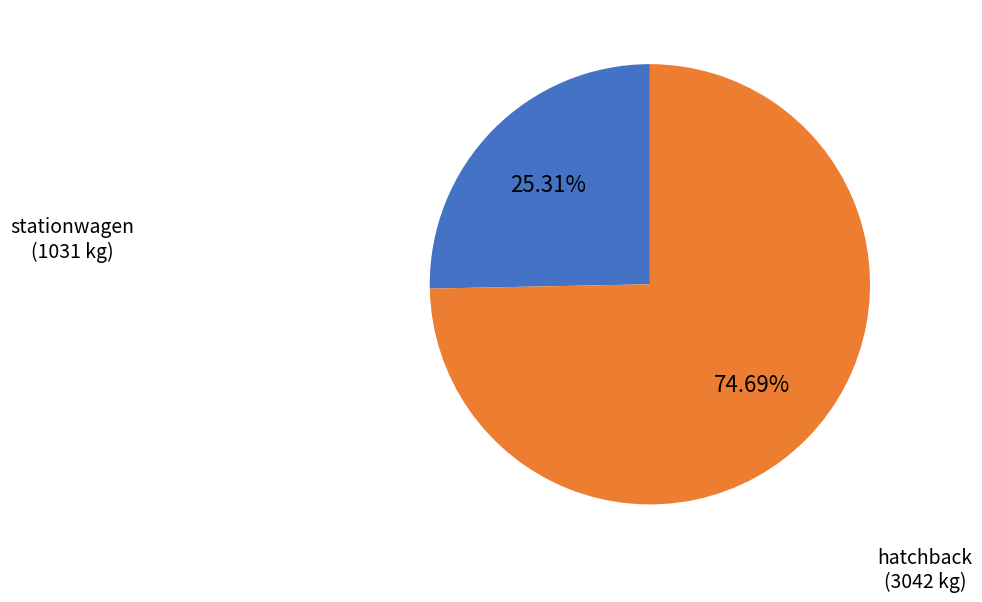

Which category accounts for the majority?

hatchback